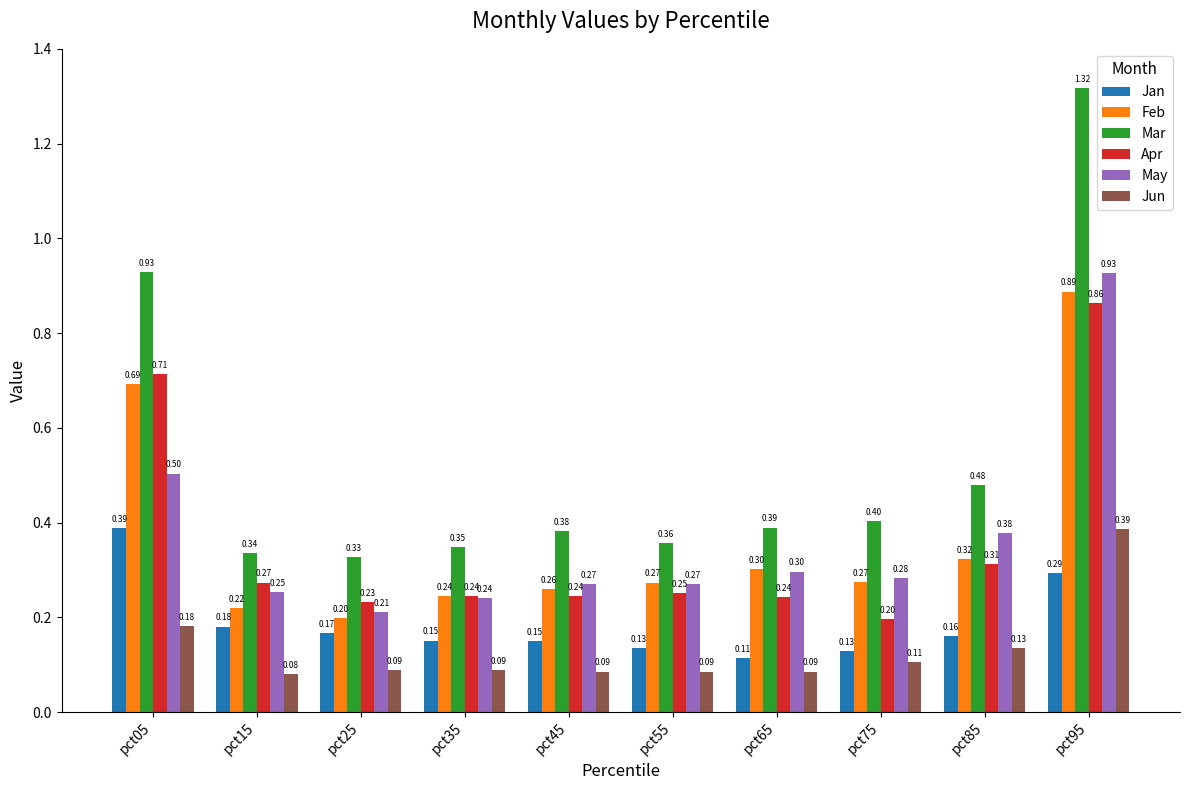

At pct85, list the series in order from largest to smallest.

Mar, May, Feb, Apr, Jan, Jun